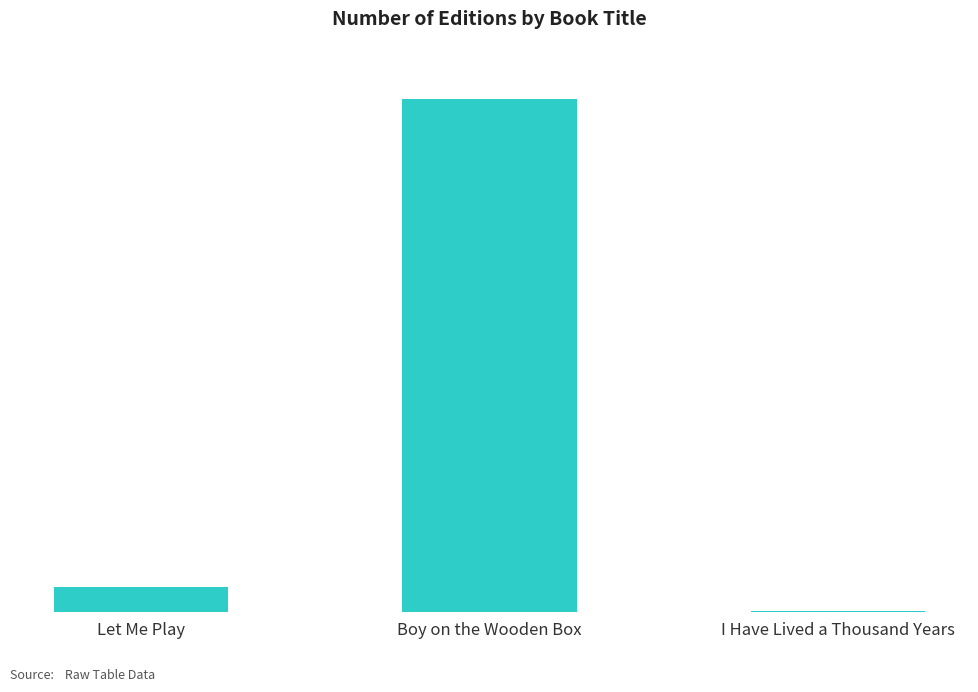

List the labels in order of value, smallest first.

I Have Lived a Thousand Years, Let Me Play, Boy on the Wooden Box